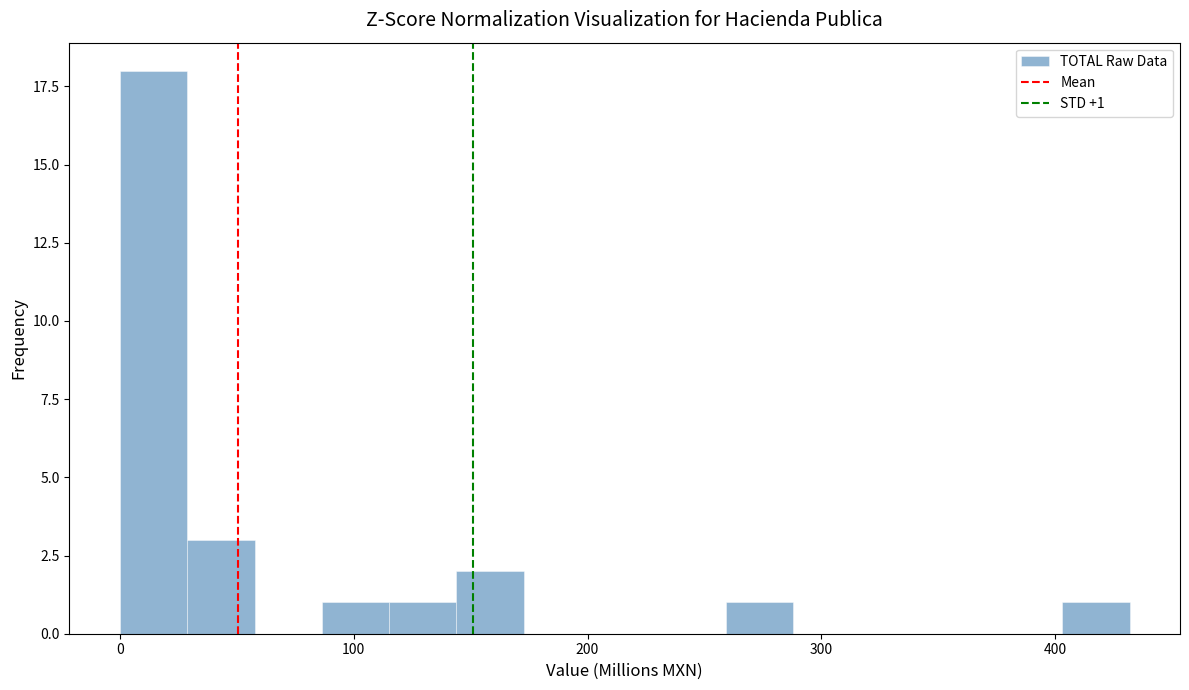

Read against the x-axis, roughly where is the centre of the tallest bar?

10